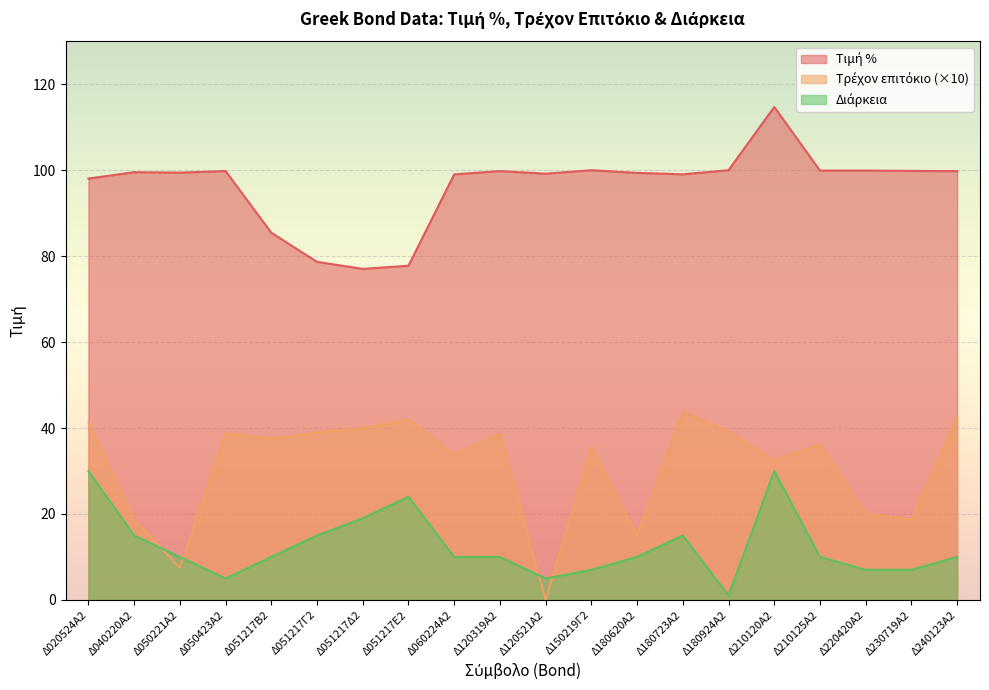

Reading left to right, transcribe all the data shown in this chart.

Τιμή %: Δ020524Α2=98.1	Δ040220Α2=99.5	Δ050221Α2=99.4	Δ050423Α2=99.8	Δ051217Β2=85.5	Δ051217Γ2=78.7	Δ051217Δ2=77.0	Δ051217Ε2=77.8	Δ060224Α2=99.0	Δ120319Α2=99.8	Δ120521Α2=99.2	Δ150219Γ2=100.0	Δ180620Α2=99.4	Δ180723Α2=99.0	Δ180924Α2=100.0	Δ210120Α2=114.7	Δ210125Α2=99.9	Δ220420Α2=99.9	Δ230719Α2=99.8	Δ240123Α2=99.8
Τρέχον επιτόκιο: Δ020524Α2=41.2	Δ040220Α2=18.8	Δ050221Α2=7.5	Δ050423Α2=38.8	Δ051217Β2=37.5	Δ051217Γ2=39.0	Δ051217Δ2=40.0	Δ051217Ε2=42.0	Δ060224Α2=33.8	Δ120319Α2=38.8	Δ120521Α2=0.0	Δ150219Γ2=35.5	Δ180620Α2=15.0	Δ180723Α2=43.8	Δ180924Α2=39.1	Δ210120Α2=32.5	Δ210125Α2=36.2	Δ220420Α2=20.0	Δ230719Α2=18.8	Δ240123Α2=42.5
Διάρκεια: Δ020524Α2=30.0	Δ040220Α2=15.0	Δ050221Α2=10.0	Δ050423Α2=5.0	Δ051217Β2=10.0	Δ051217Γ2=15.0	Δ051217Δ2=19.0	Δ051217Ε2=24.0	Δ060224Α2=10.0	Δ120319Α2=10.0	Δ120521Α2=5.0	Δ150219Γ2=7.0	Δ180620Α2=10.0	Δ180723Α2=15.0	Δ180924Α2=1.0	Δ210120Α2=30.0	Δ210125Α2=10.0	Δ220420Α2=7.0	Δ230719Α2=7.0	Δ240123Α2=10.0